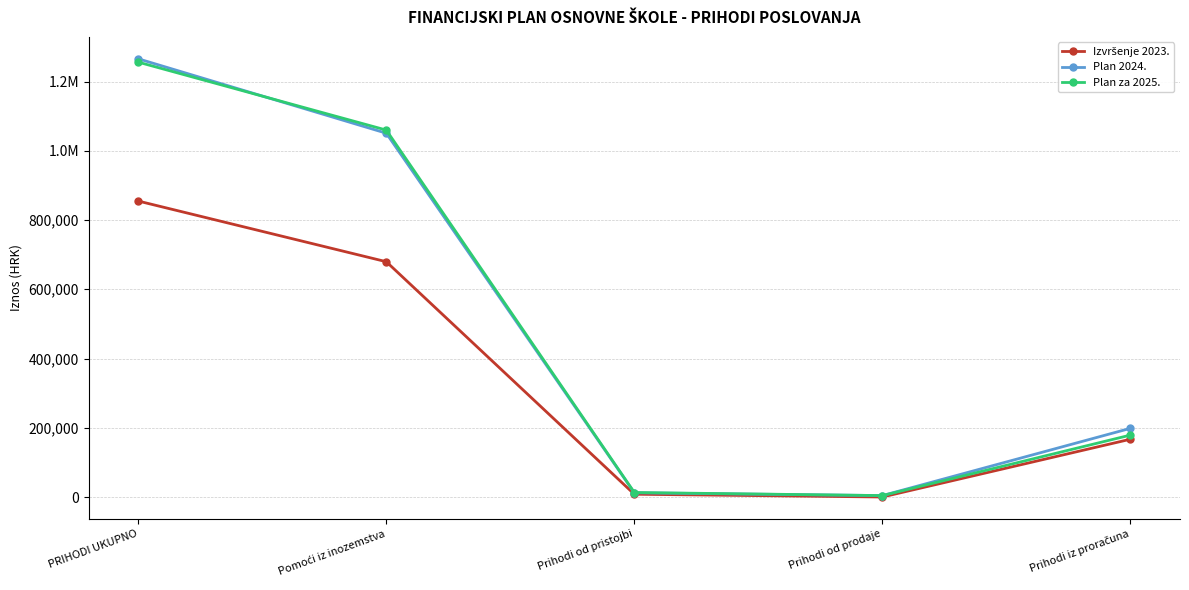

Where is Plan za 2025. nearest to the value 630106?

Pomoći iz inozemstva